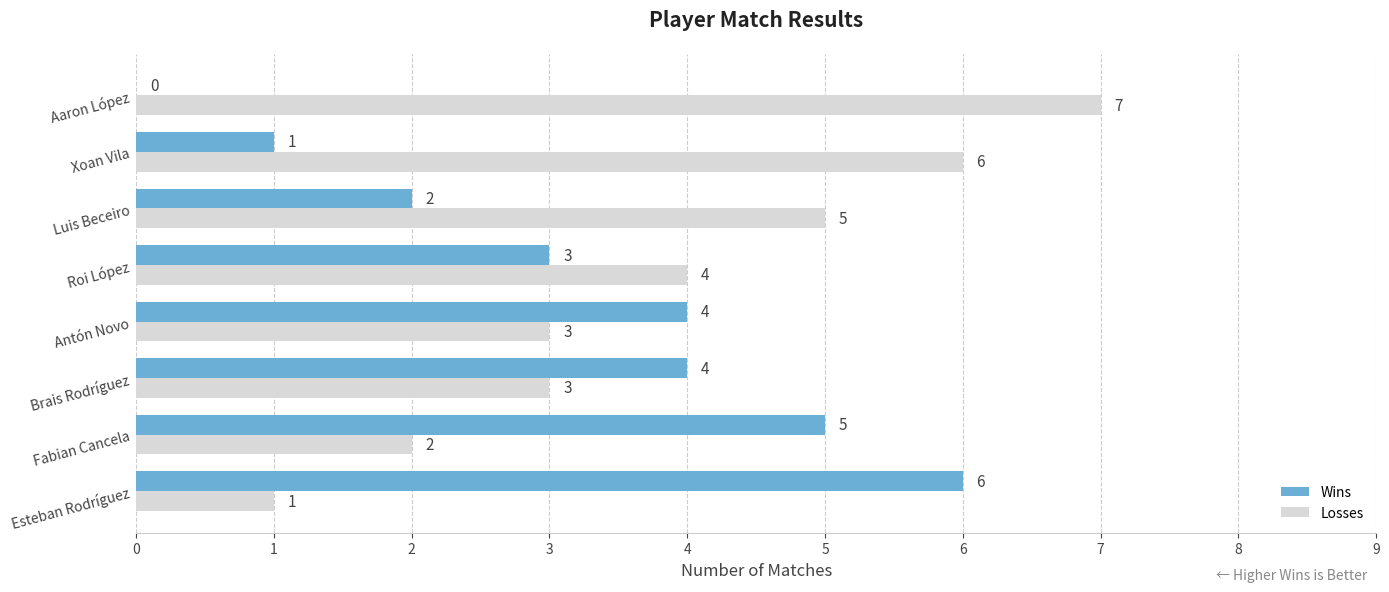

What is the total value across all series at Aaron López?

7